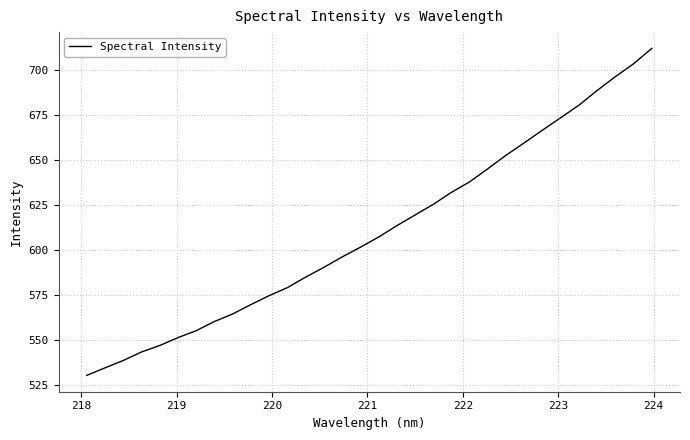

True or false: the data has more than 0 interior local peaks.

False